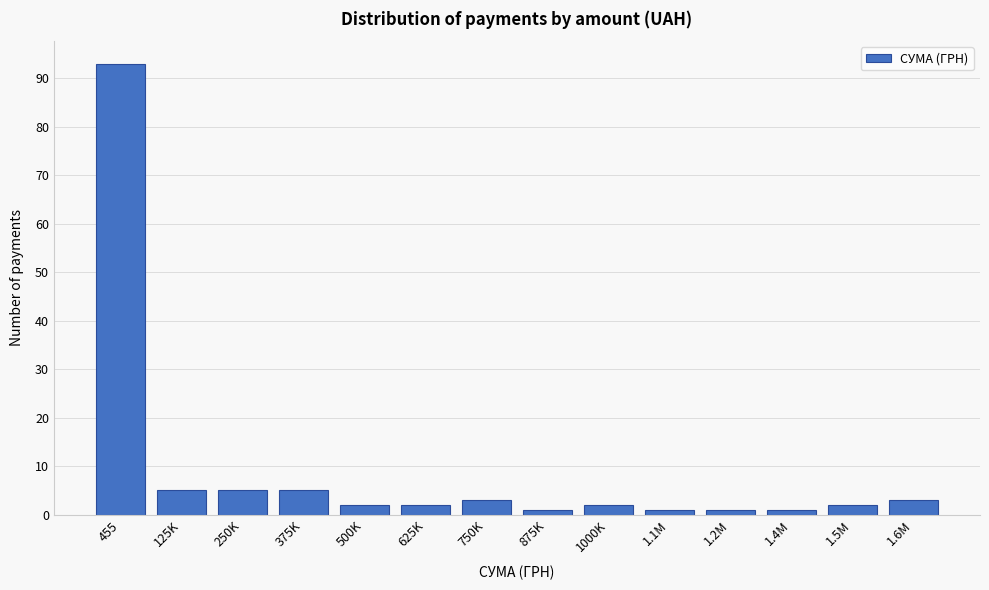

Reading left to right, extract all data points from this chart.

93	5	5	5	2	2	3	1	2	1	1	1	2	3